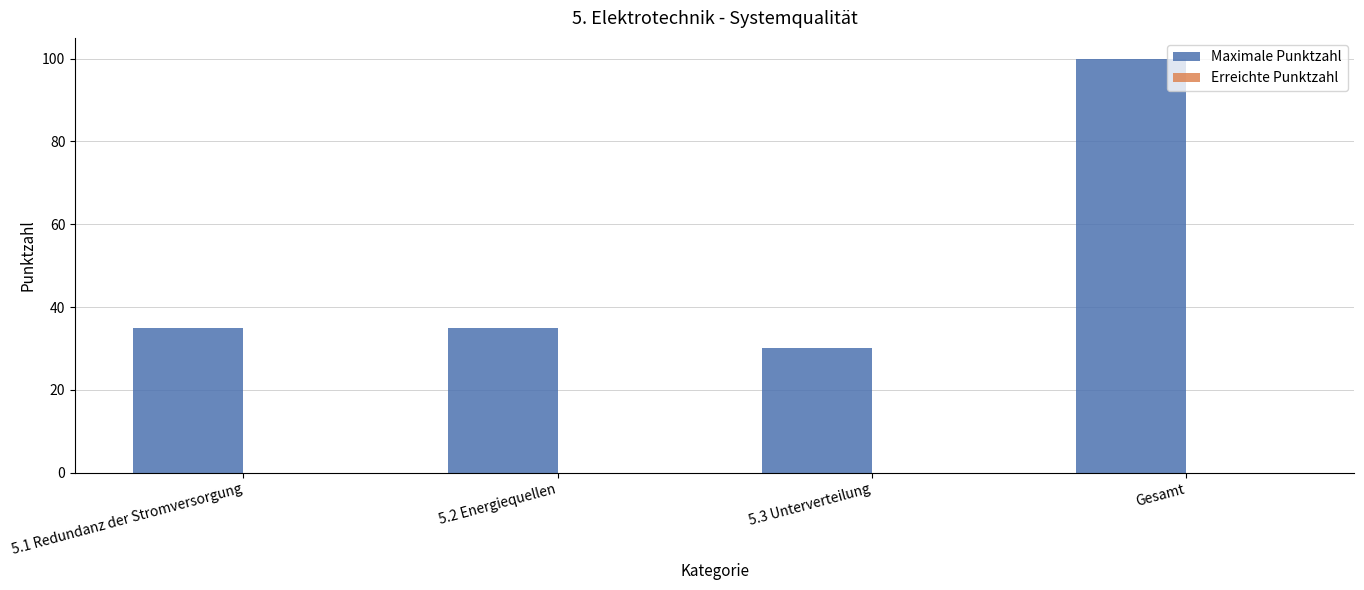

What is the smallest value displayed?

30